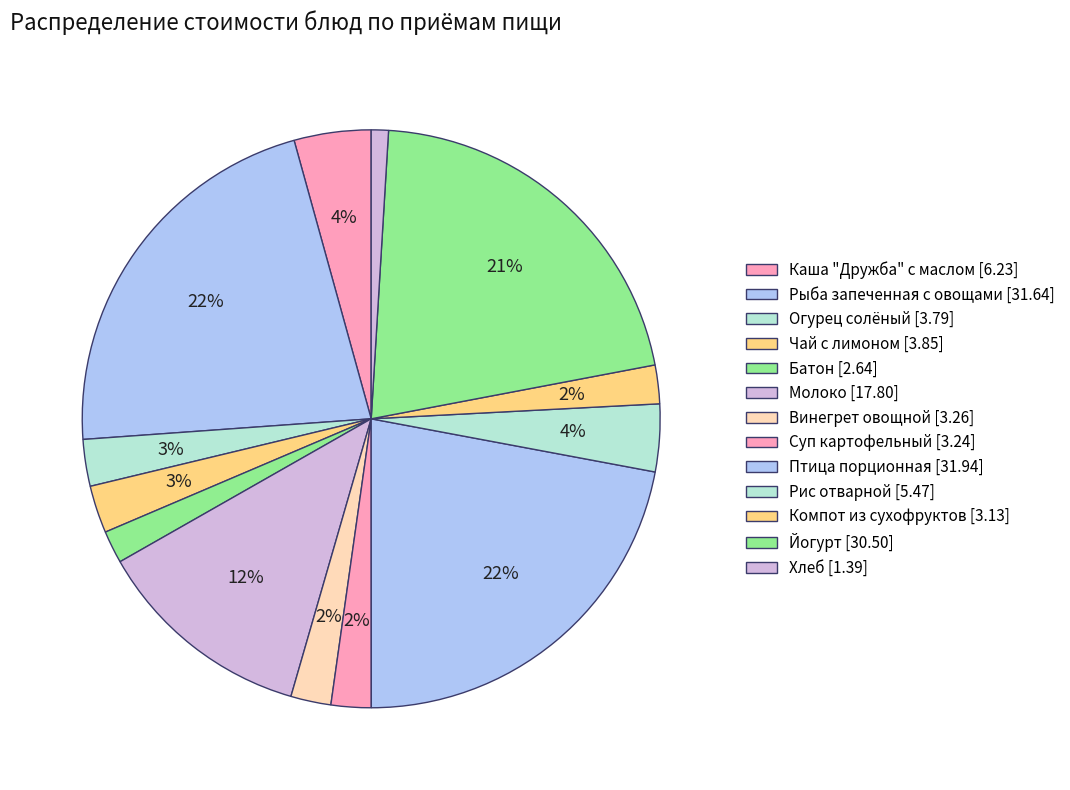

What portion of the pie excludes Молоко?

87.7%